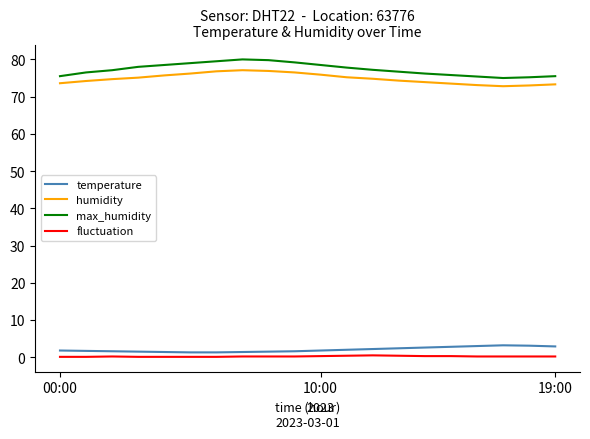

True or false: max_humidity and fluctuation intersect in this chart.

False